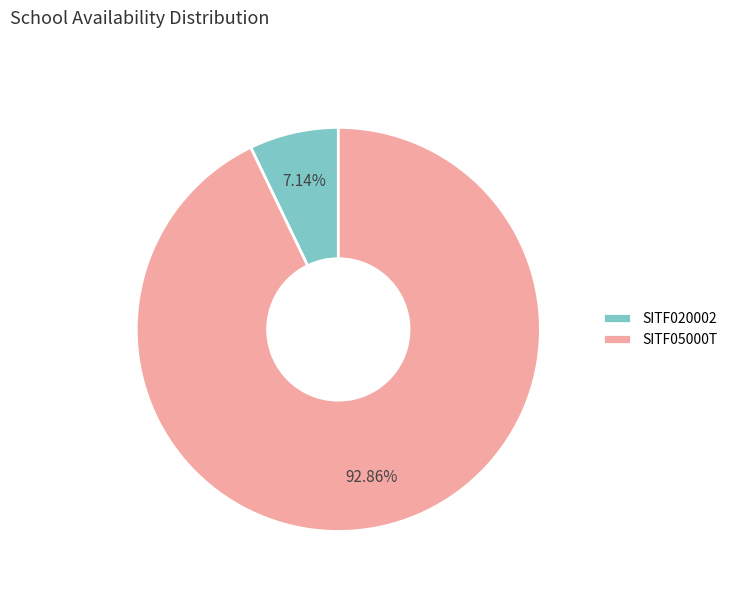

Does SITF020002 account for over 50% of the chart?

No